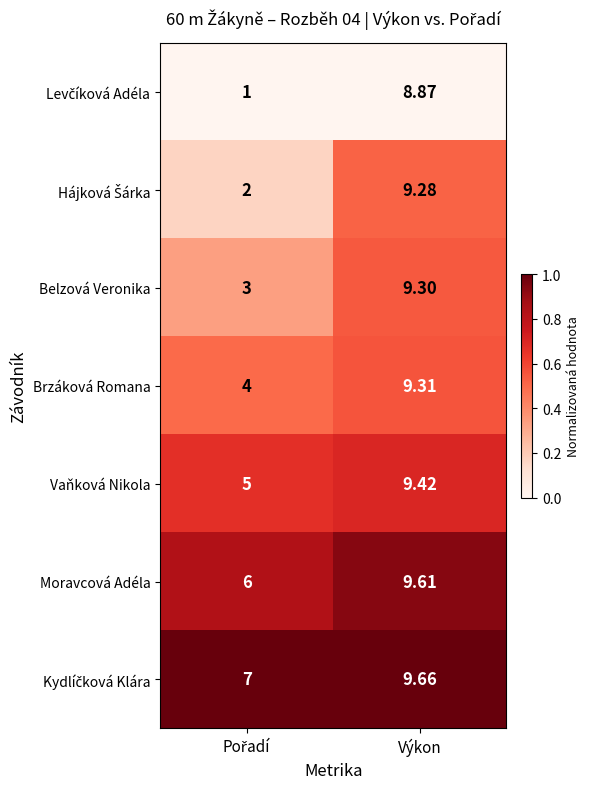

At which category does the chart reach its peak across all series?

Výkon